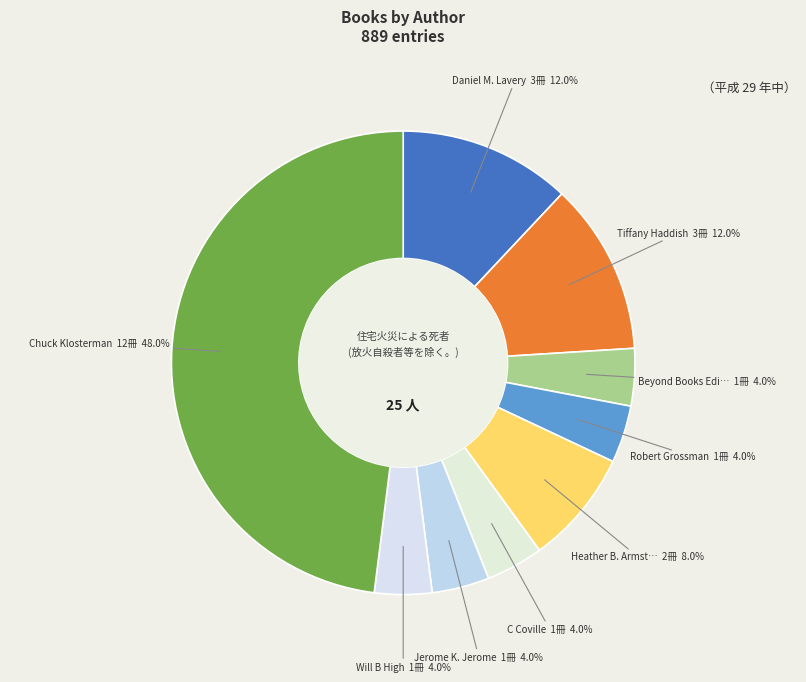

How many slices are in this pie chart?

9